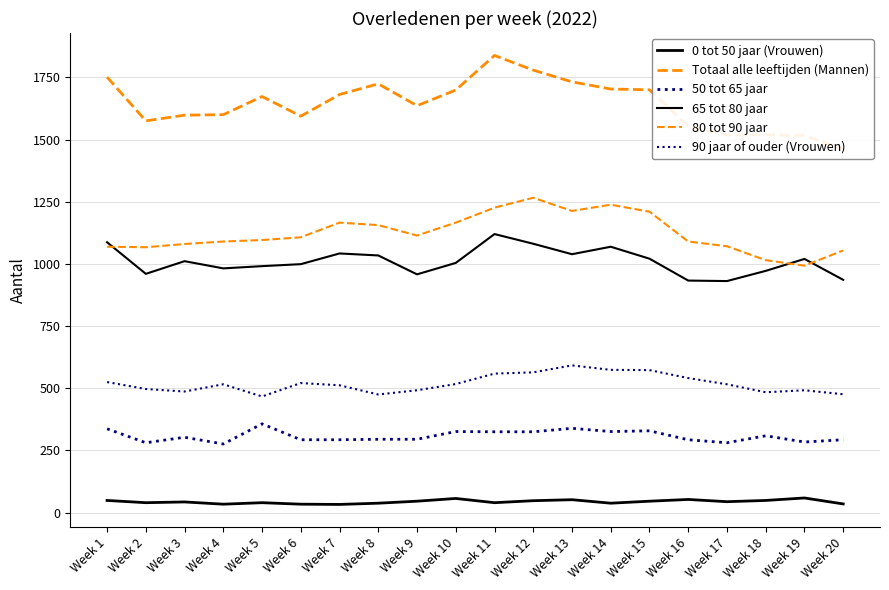

Reading left to right, list all the values displayed in this chart.

0 tot 50 jaar (Vrouwen): Week 1=49	Week 2=40	Week 3=43	Week 4=34	Week 5=40	Week 6=34	Week 7=33	Week 8=38	Week 9=46	Week 10=57	Week 11=40	Week 12=48	Week 13=52	Week 14=38	Week 15=46	Week 16=53	Week 17=44	Week 18=49	Week 19=59	Week 20=35
Totaal alle leeftijden (Mannen): Week 1=1751	Week 2=1575	Week 3=1598	Week 4=1600	Week 5=1673	Week 6=1594	Week 7=1681	Week 8=1724	Week 9=1636	Week 10=1699	Week 11=1838	Week 12=1779	Week 13=1732	Week 14=1703	Week 15=1700	Week 16=1554	Week 17=1518	Week 18=1519	Week 19=1516	Week 20=1462
50 tot 65 jaar: Week 1=337	Week 2=281	Week 3=303	Week 4=276	Week 5=357	Week 6=293	Week 7=293	Week 8=295	Week 9=295	Week 10=326	Week 11=325	Week 12=325	Week 13=339	Week 14=326	Week 15=329	Week 16=293	Week 17=281	Week 18=309	Week 19=284	Week 20=293
65 tot 80 jaar: Week 1=1087	Week 2=960	Week 3=1011	Week 4=982	Week 5=991	Week 6=999	Week 7=1042	Week 8=1034	Week 9=958	Week 10=1004	Week 11=1120	Week 12=1081	Week 13=1039	Week 14=1069	Week 15=1021	Week 16=933	Week 17=931	Week 18=972	Week 19=1020	Week 20=936
80 tot 90 jaar: Week 1=1069	Week 2=1067	Week 3=1080	Week 4=1090	Week 5=1096	Week 6=1107	Week 7=1166	Week 8=1156	Week 9=1114	Week 10=1166	Week 11=1226	Week 12=1266	Week 13=1213	Week 14=1238	Week 15=1210	Week 16=1090	Week 17=1071	Week 18=1015	Week 19=993	Week 20=1054
90 jaar of ouder (Vrouwen): Week 1=525	Week 2=497	Week 3=487	Week 4=516	Week 5=467	Week 6=521	Week 7=512	Week 8=475	Week 9=492	Week 10=517	Week 11=559	Week 12=564	Week 13=592	Week 14=574	Week 15=573	Week 16=541	Week 17=516	Week 18=484	Week 19=492	Week 20=476